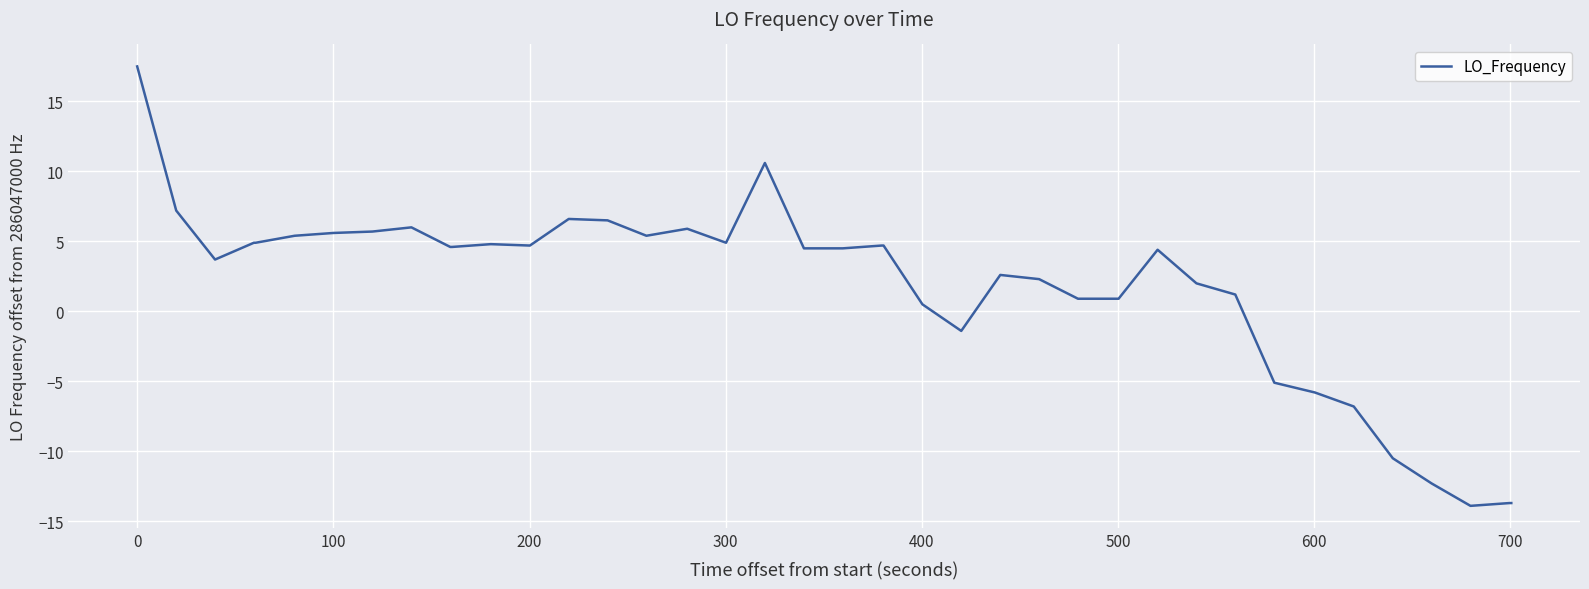

What is the difference between the maximum and minimum values?

31.4